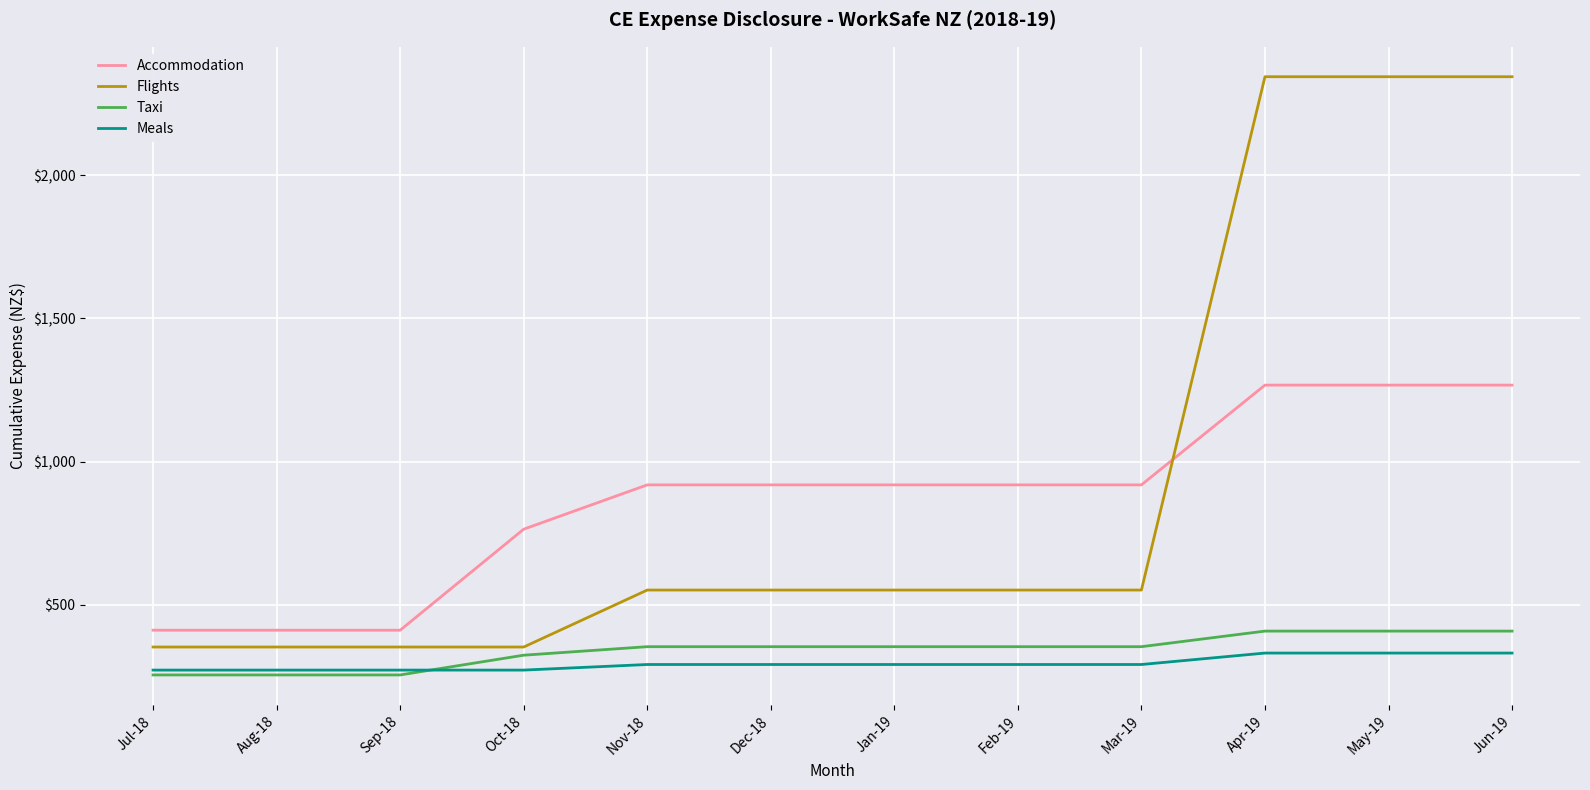

What is the highest value of the Taxi series?

408.2